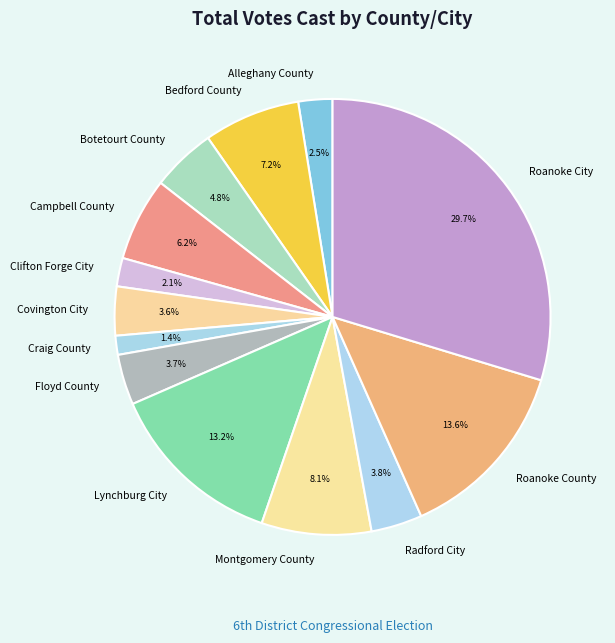

To the nearest percent, what is the combined percentage of Alleghany County and Botetourt County?

7%